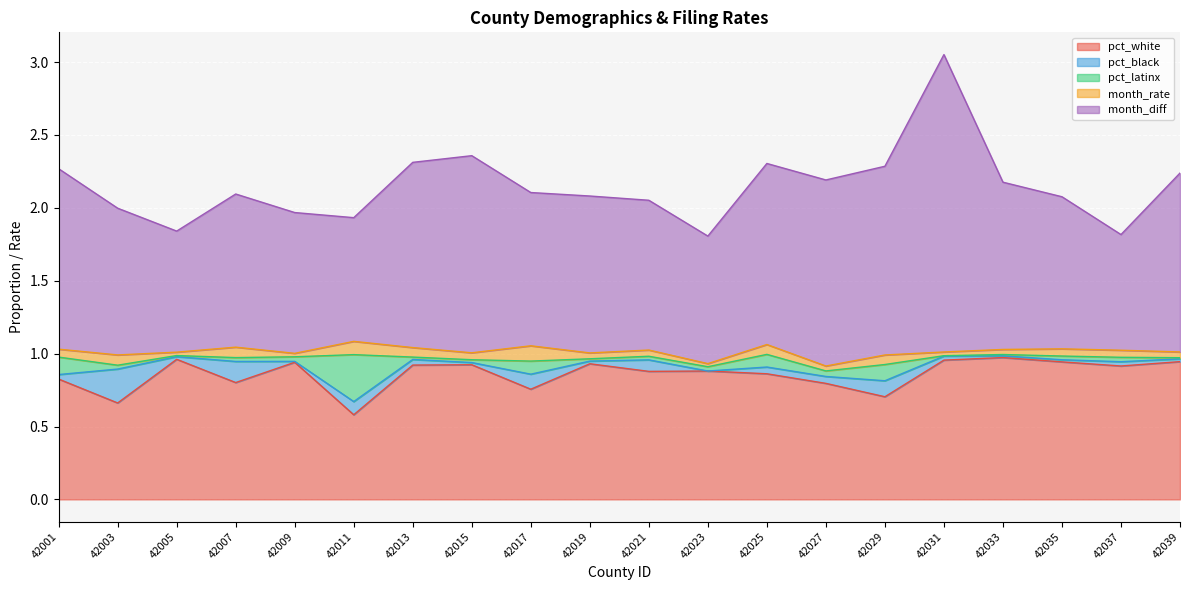

Is it true that month_rate equals 0.0 at 42035?

True